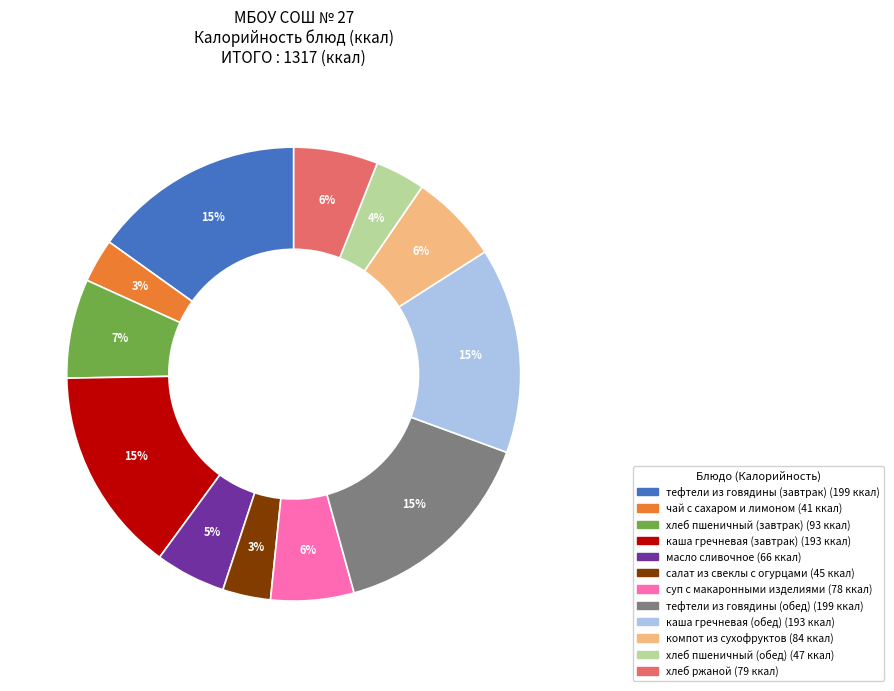

To the nearest percent, what portion does хлеб пшеничный (обед) represent?

4%